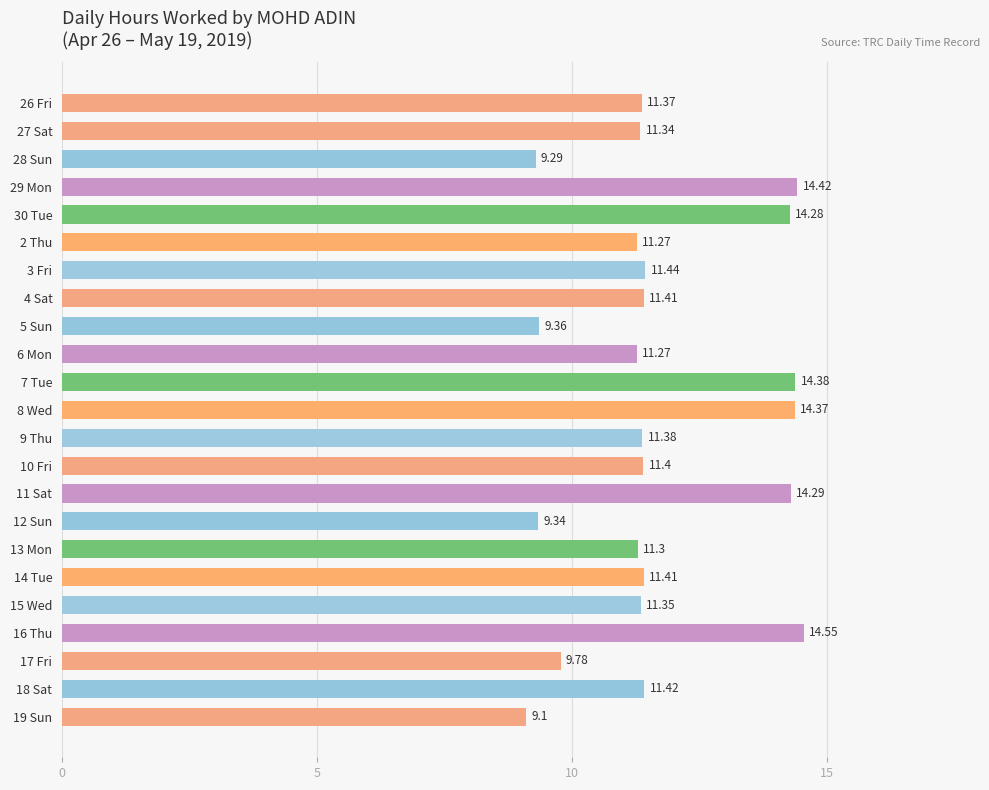

What is the change in value from 12 Sun to 15 Wed?

+2.0